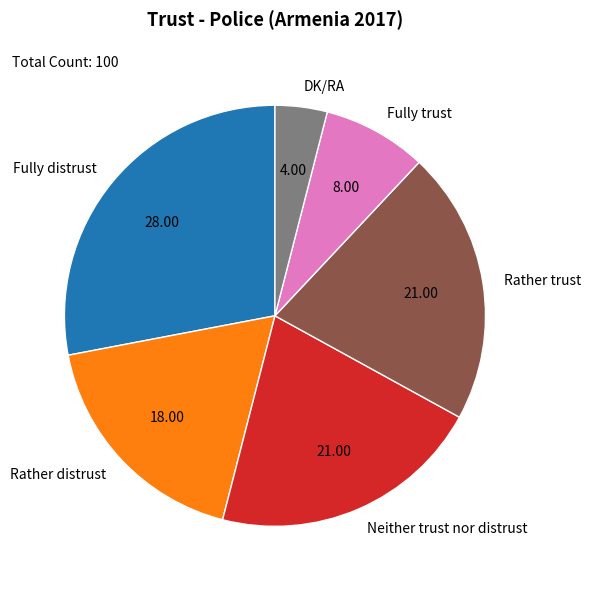

Does DK/RA account for over 50% of the chart?

No